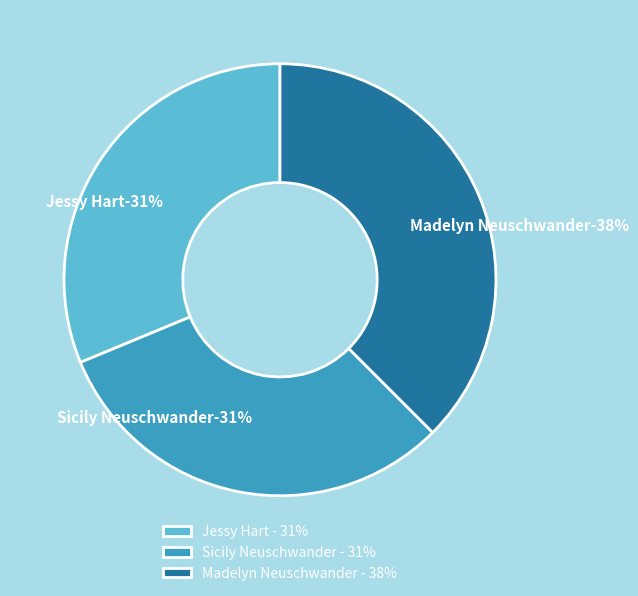

What percentage is the Madelyn Neuschwander slice, to the nearest percent?

38%